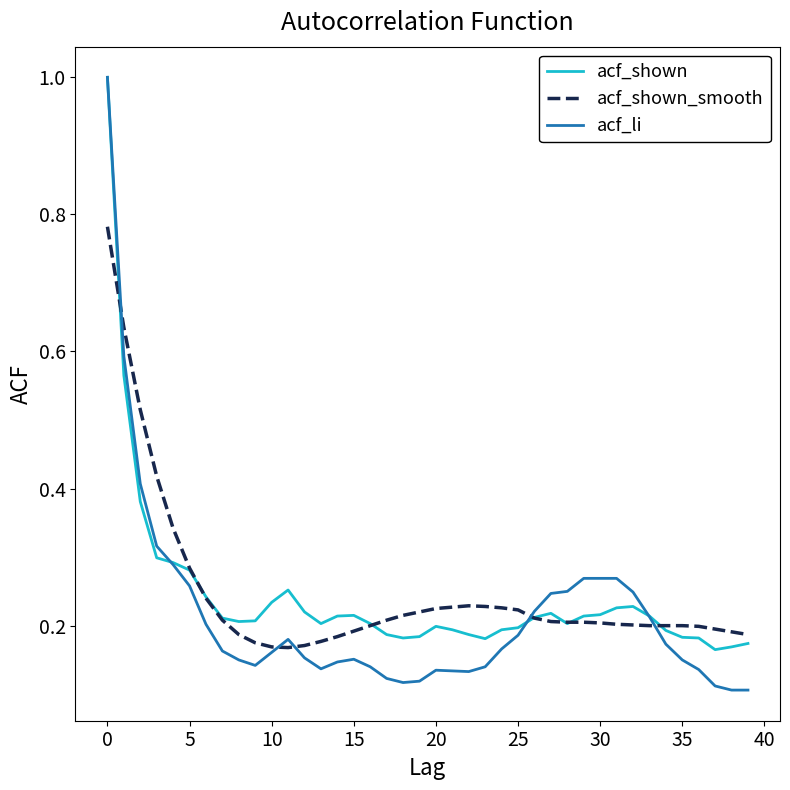

What is the maximum value for acf_shown?

1.0